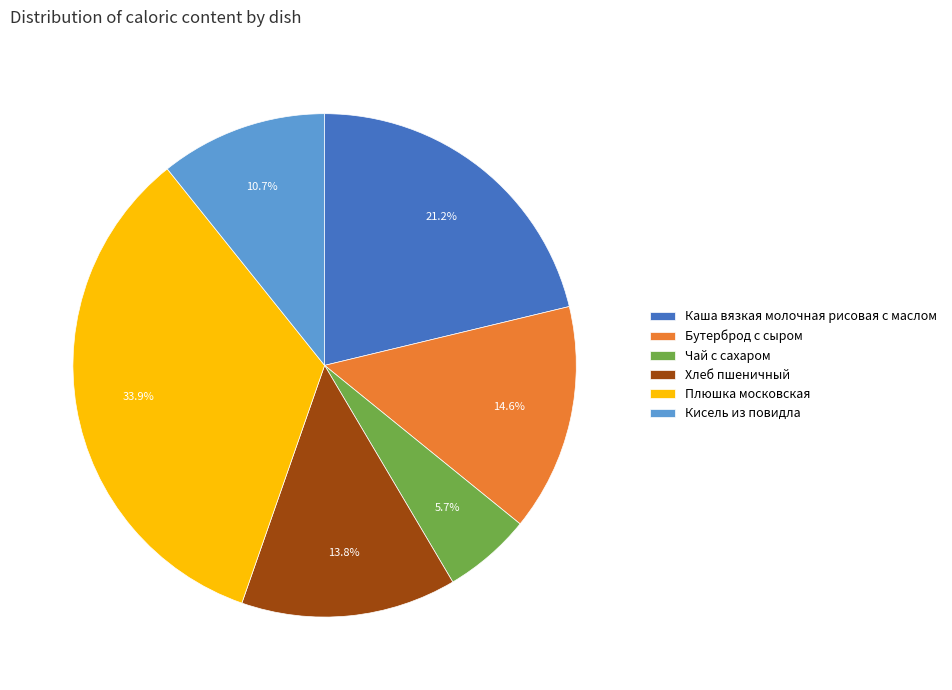

Which slice is the largest?

Плюшка московская